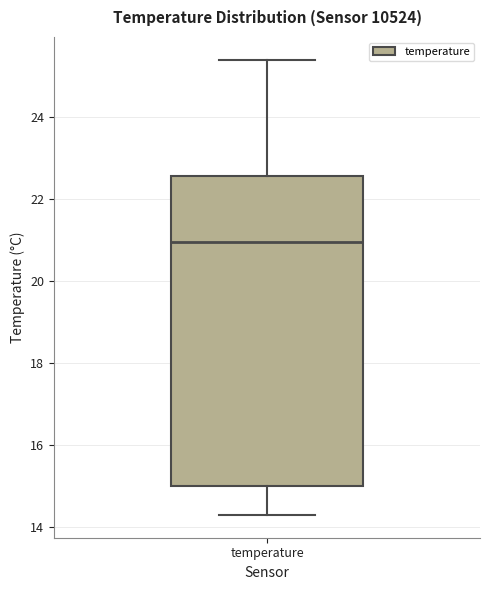

Where does the median line of the box for temperature sit on the y-axis? The values are not printed on the chart, so give them approximately, as read against the axis.

21.0